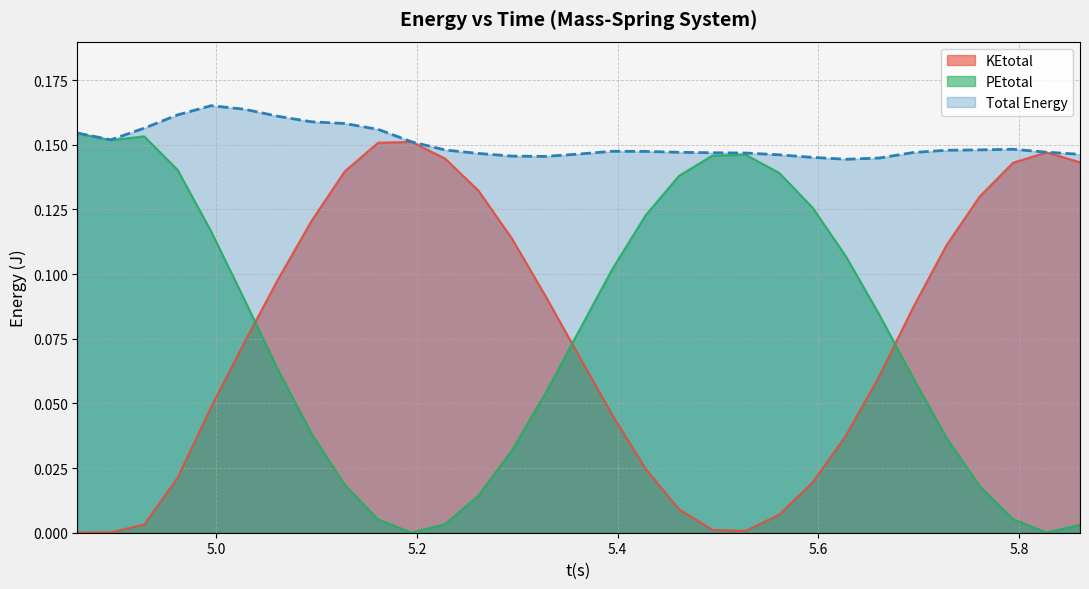

What is the difference between the maximum and minimum values in the KEtotal series?

0.2